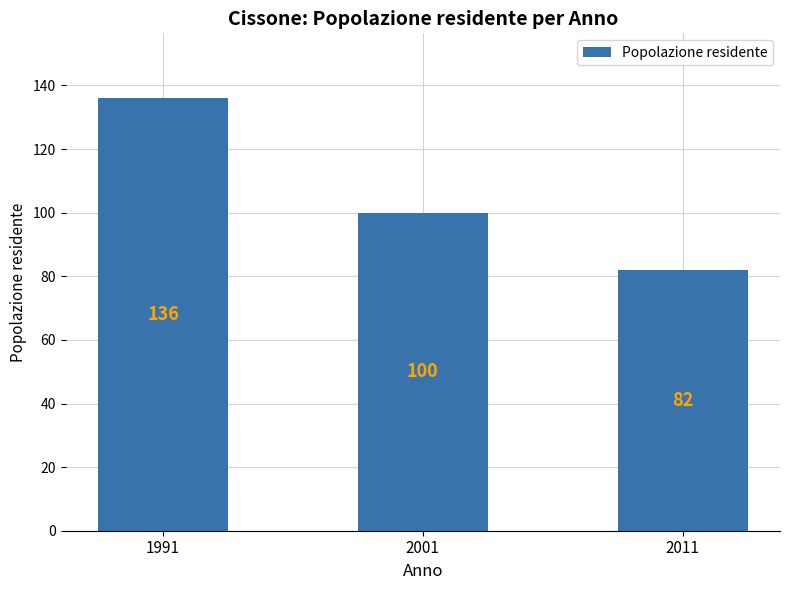

Which has a higher value, 2001 or 2011?

2001